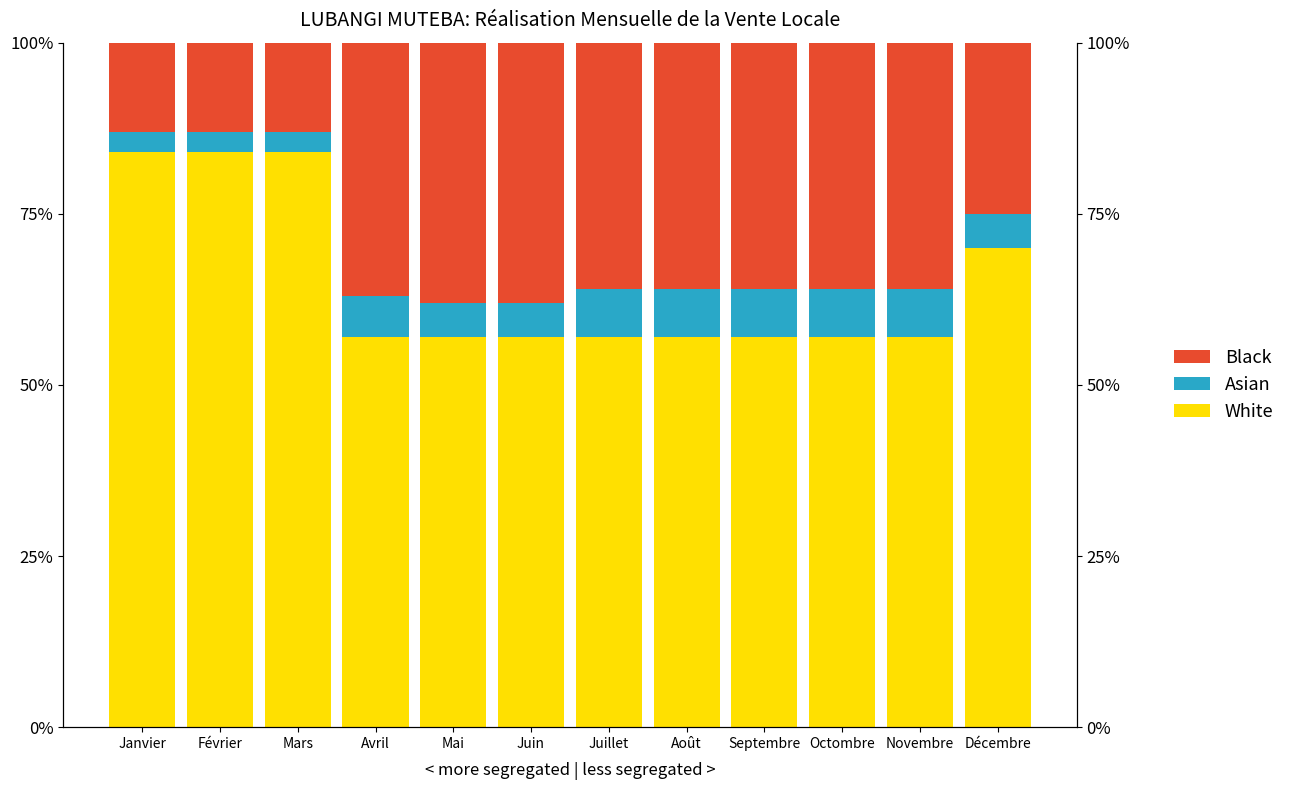

At which category is the sum across all series the highest?

Janvier